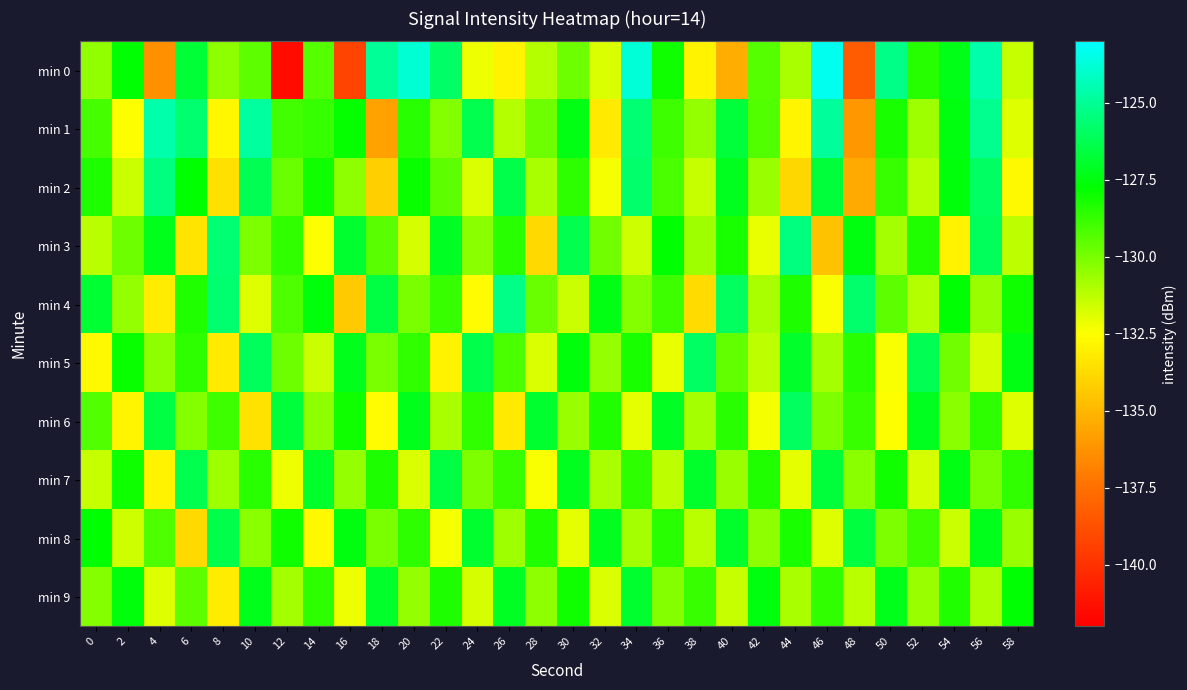

What is the greatest value displayed?

-123.4